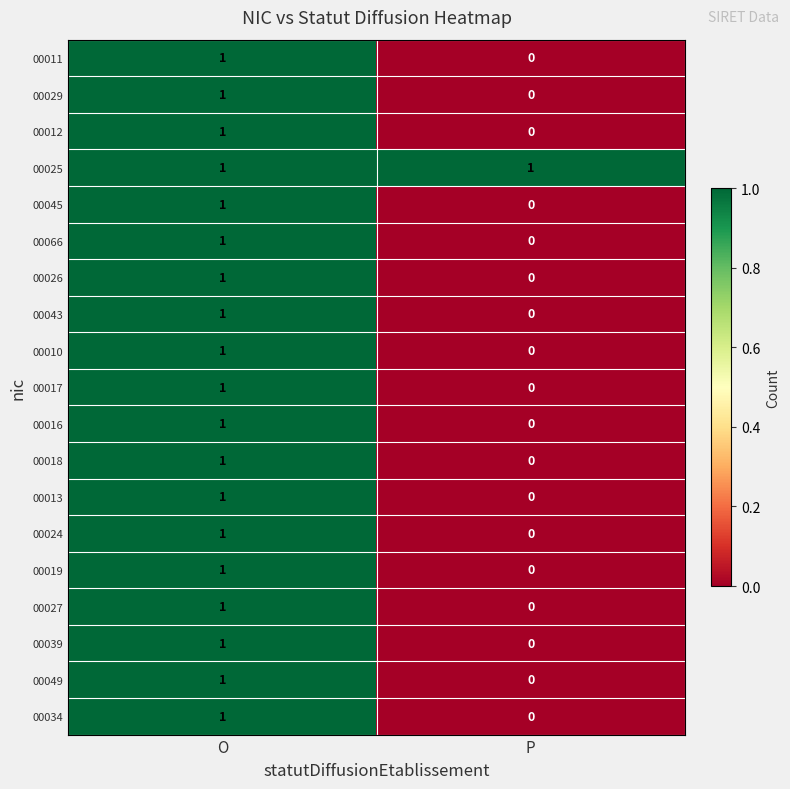

How many values in 00017 are above zero?

1